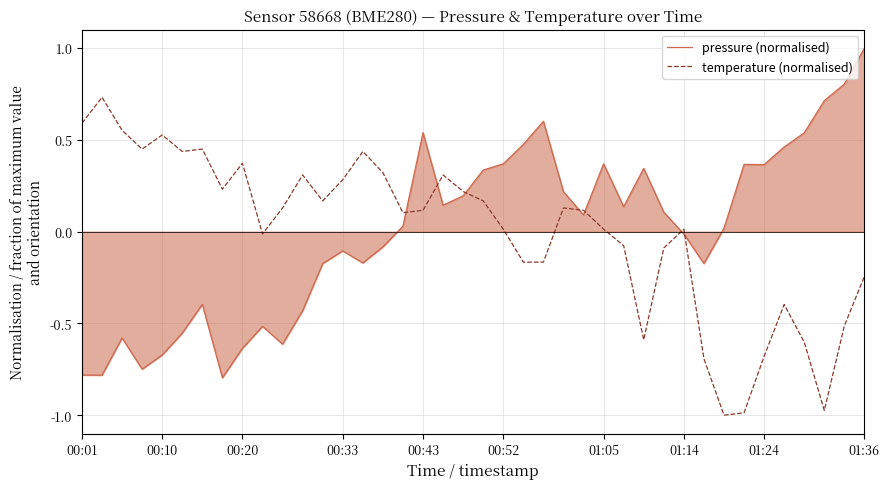

What is the difference between the maximum and minimum values in the temperature (normalised) series?

1.7